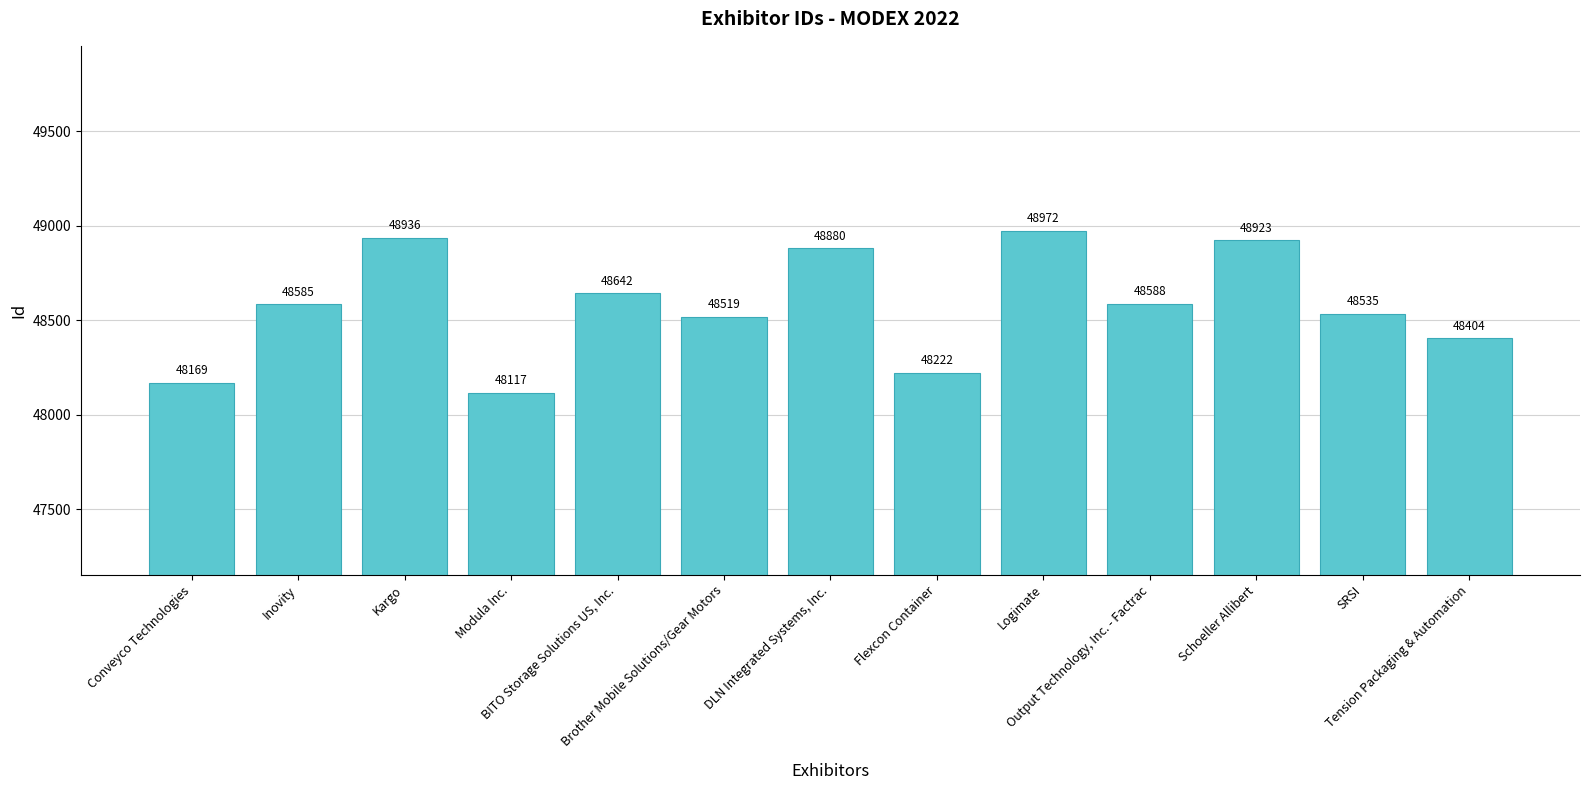

What is the change in value from Conveyco Technologies to Output Technology, Inc. - Factrac?

+419